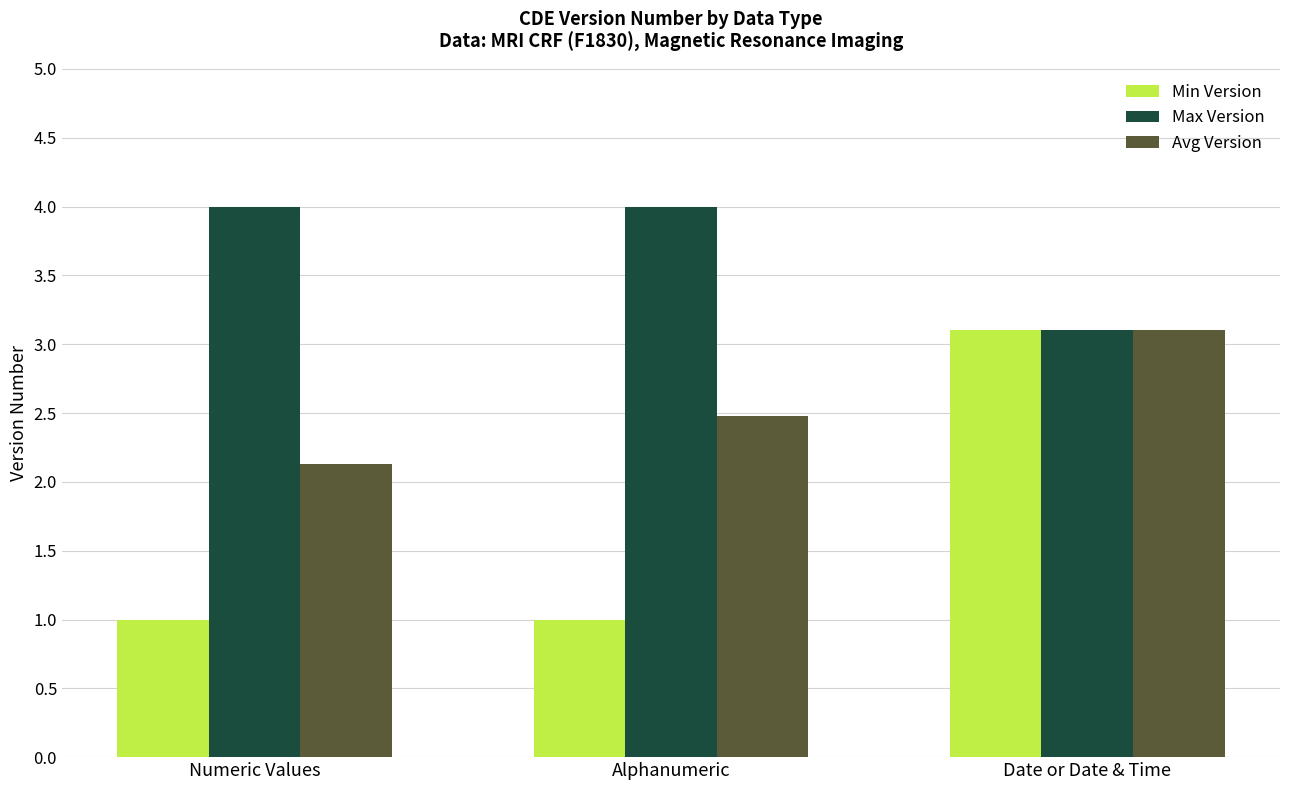

True or false: Avg Version has a value of 1.1 at Numeric Values.

False